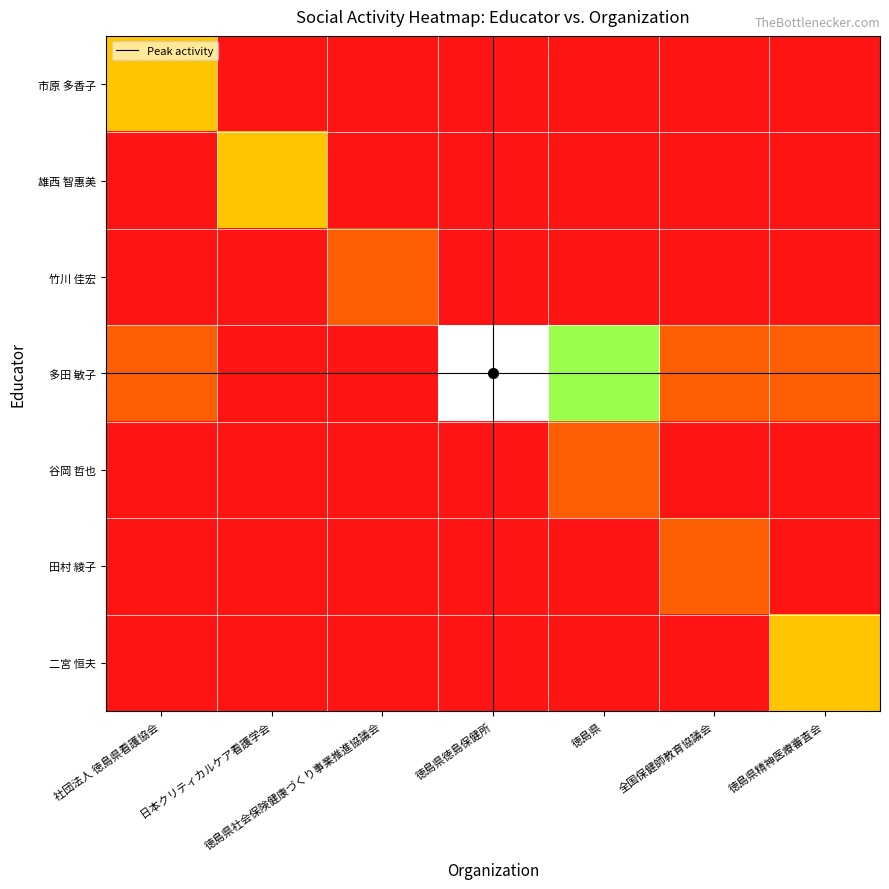

Reading left to right, what are all the values shown in this chart?

市原 多香子: 社団法人 徳島県看護協会=2	日本クリティカルケア看護学会=0	徳島県社会保険健康づくり事業推進協議会=0	徳島県徳島保健所=0	徳島県=0	全国保健師教育協議会=0	徳島県精神医療審査会=0
雄西 智惠美: 社団法人 徳島県看護協会=0	日本クリティカルケア看護学会=2	徳島県社会保険健康づくり事業推進協議会=0	徳島県徳島保健所=0	徳島県=0	全国保健師教育協議会=0	徳島県精神医療審査会=0
竹川 佳宏: 社団法人 徳島県看護協会=0	日本クリティカルケア看護学会=0	徳島県社会保険健康づくり事業推進協議会=1	徳島県徳島保健所=0	徳島県=0	全国保健師教育協議会=0	徳島県精神医療審査会=0
多田 敏子: 社団法人 徳島県看護協会=1	日本クリティカルケア看護学会=0	徳島県社会保険健康づくり事業推進協議会=0	徳島県徳島保健所=5	徳島県=3	全国保健師教育協議会=1	徳島県精神医療審査会=1
谷岡 哲也: 社団法人 徳島県看護協会=0	日本クリティカルケア看護学会=0	徳島県社会保険健康づくり事業推進協議会=0	徳島県徳島保健所=0	徳島県=1	全国保健師教育協議会=0	徳島県精神医療審査会=0
田村 綾子: 社団法人 徳島県看護協会=0	日本クリティカルケア看護学会=0	徳島県社会保険健康づくり事業推進協議会=0	徳島県徳島保健所=0	徳島県=0	全国保健師教育協議会=1	徳島県精神医療審査会=0
二宮 恒夫: 社団法人 徳島県看護協会=0	日本クリティカルケア看護学会=0	徳島県社会保険健康づくり事業推進協議会=0	徳島県徳島保健所=0	徳島県=0	全国保健師教育協議会=0	徳島県精神医療審査会=2